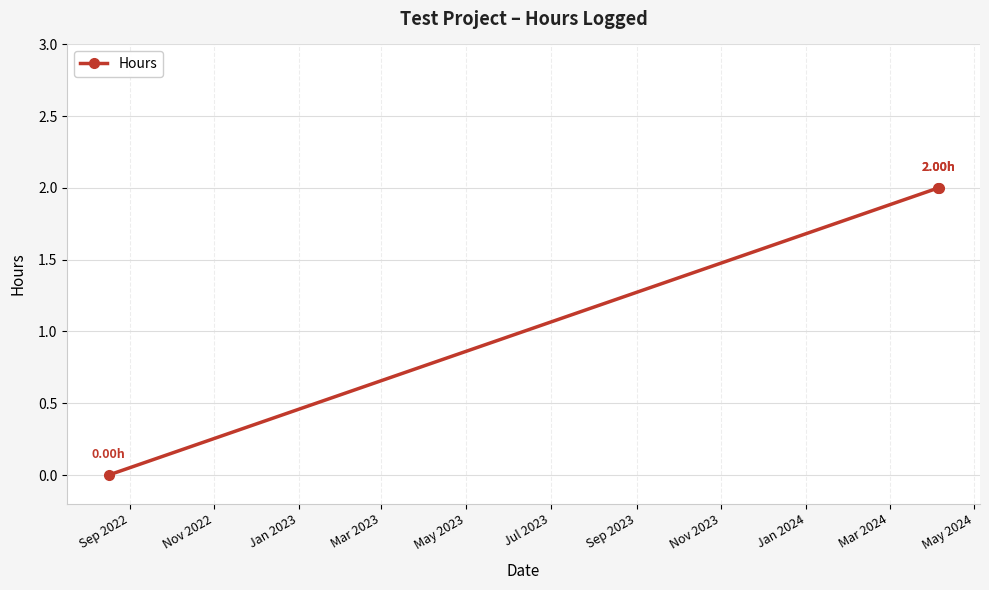

What is the sum of all values?

4